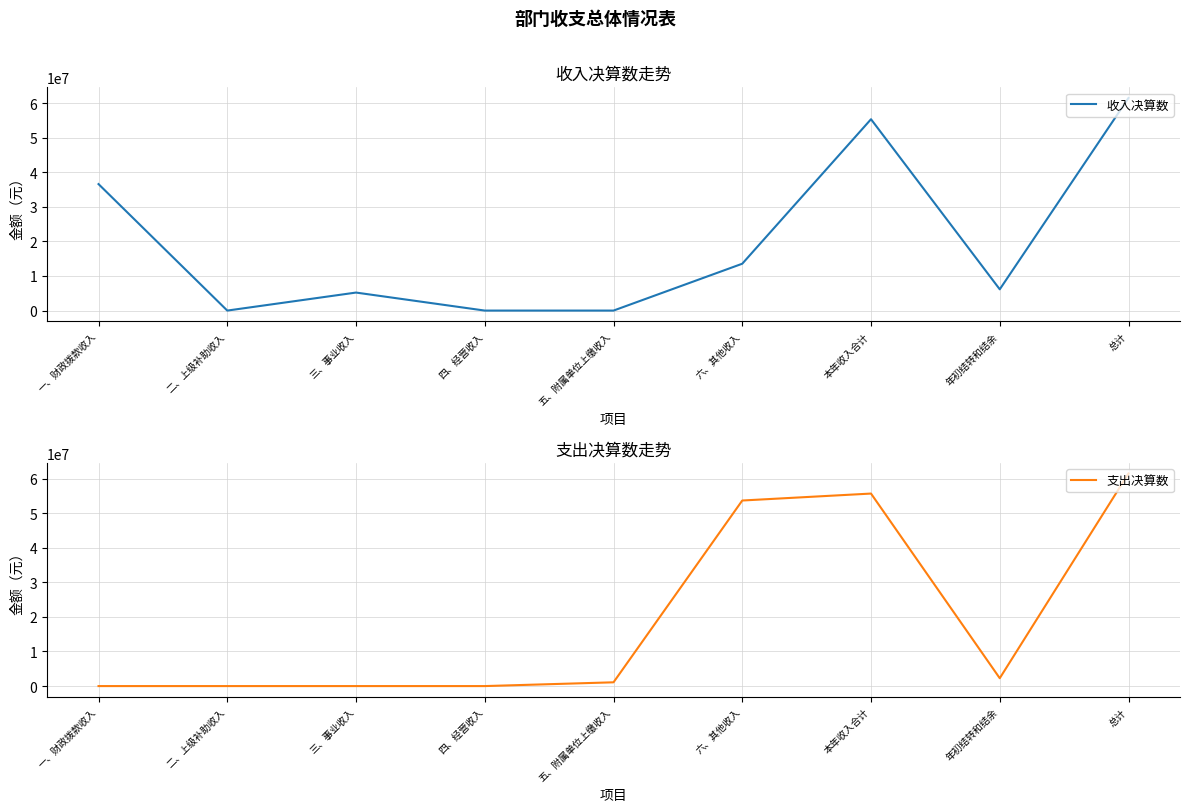

How many positive values does the 收入决算数 series have?

6